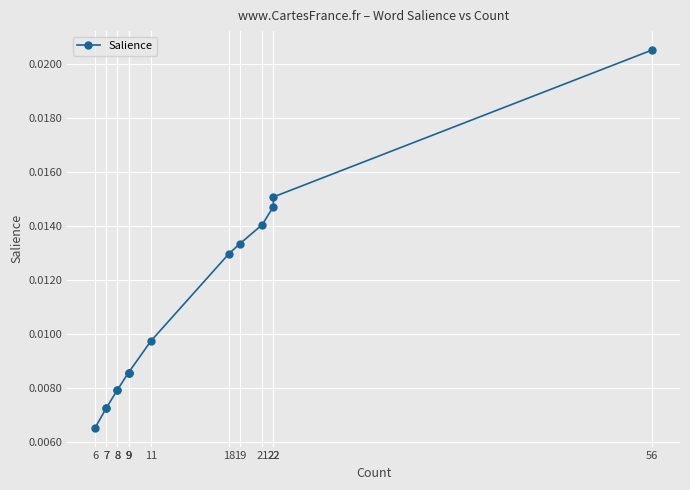

True or false: the data has more than 1 interior local peaks.

False